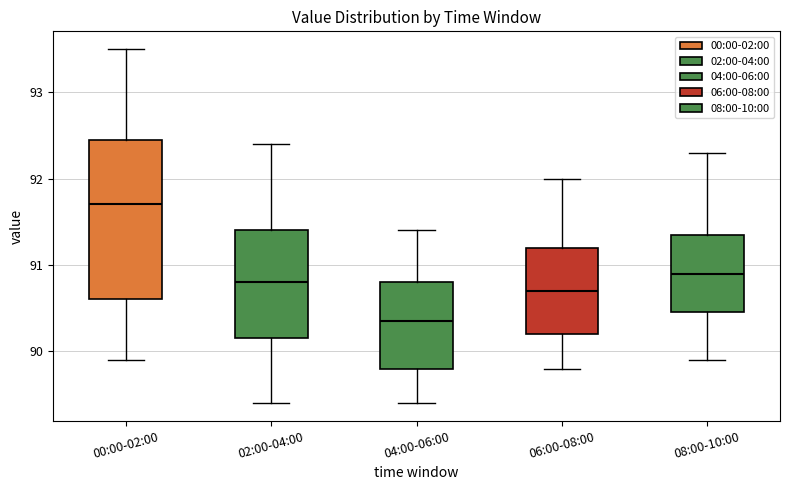

Where does the upper whisker of the box for 02:00-04:00 end on the y-axis? The values are not printed on the chart, so give them approximately, as read against the axis.

92.4